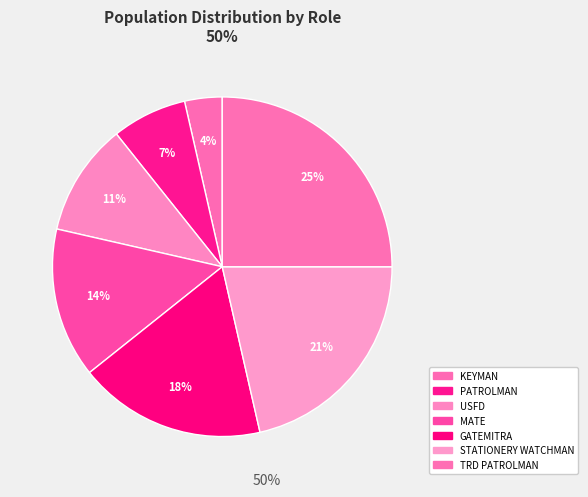

Is the sum of TRD PATROLMAN and PATROLMAN greater than half?

No